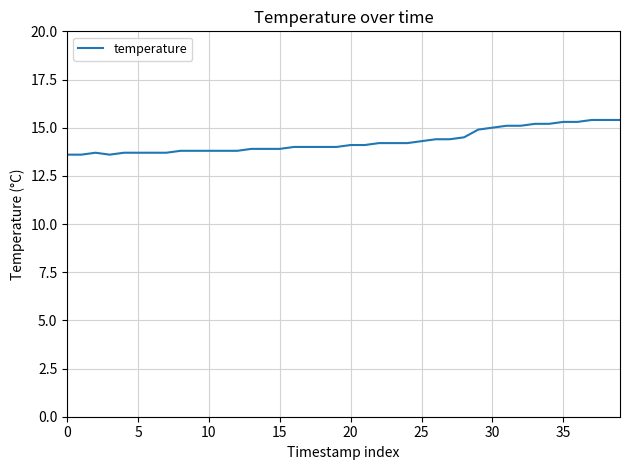

What is the greatest value displayed?

15.4